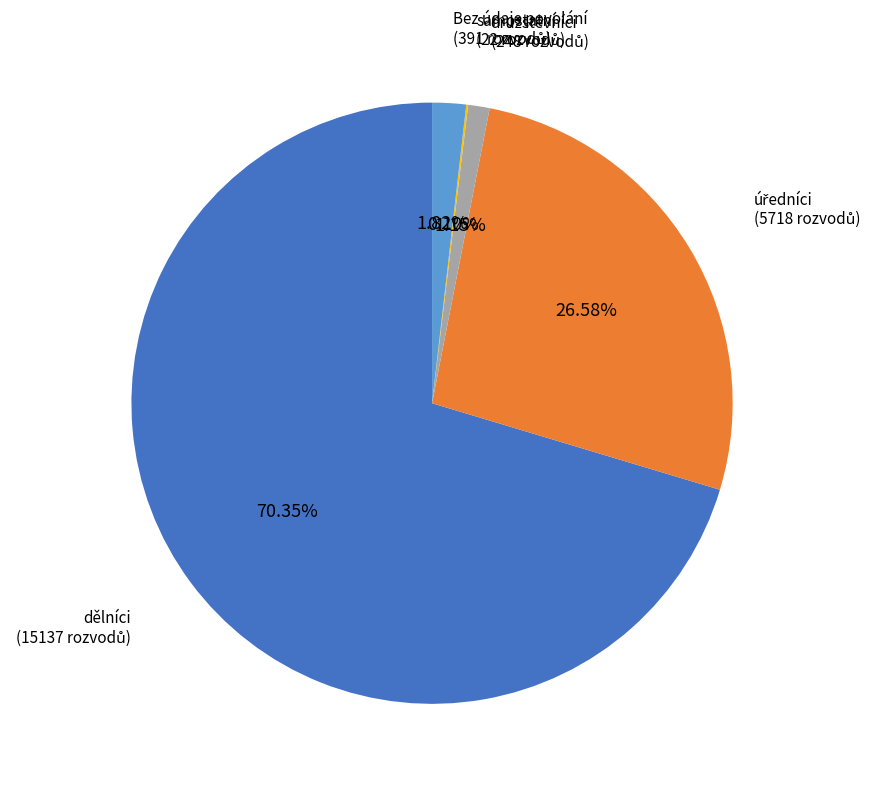

Does any single category account for the majority?

Yes